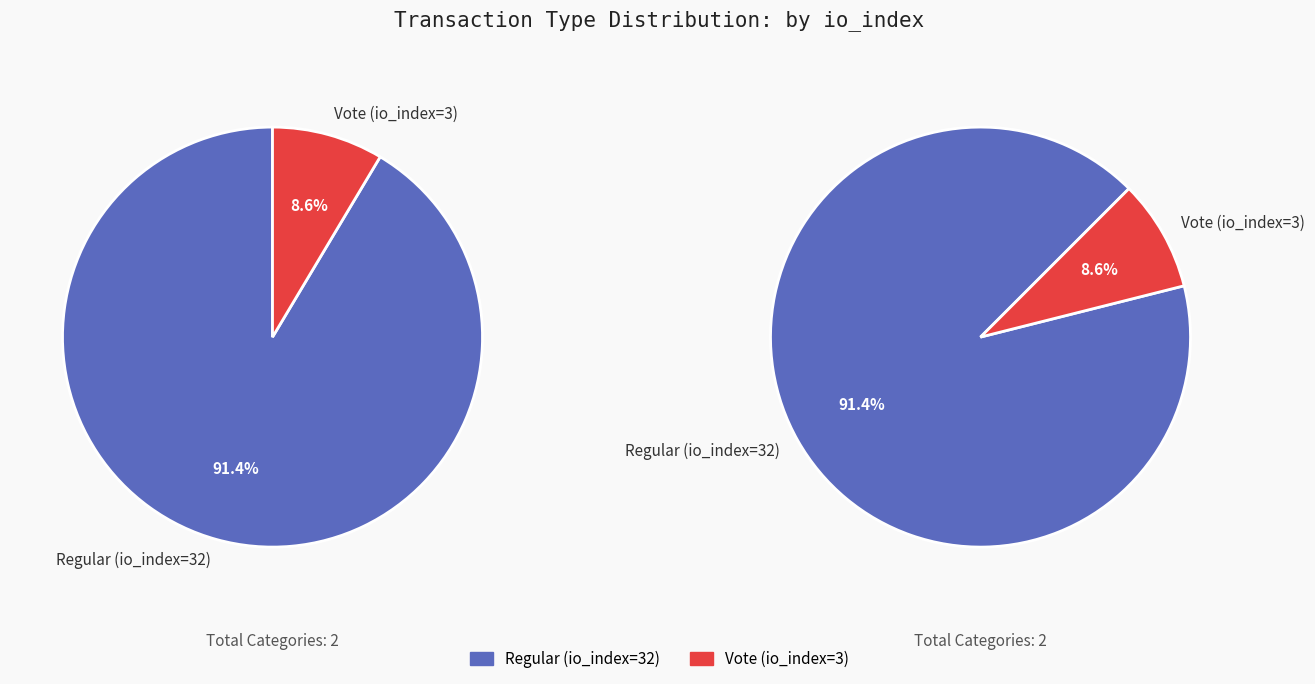

What is the smallest slice in the pie chart?

Vote (io_index=3)